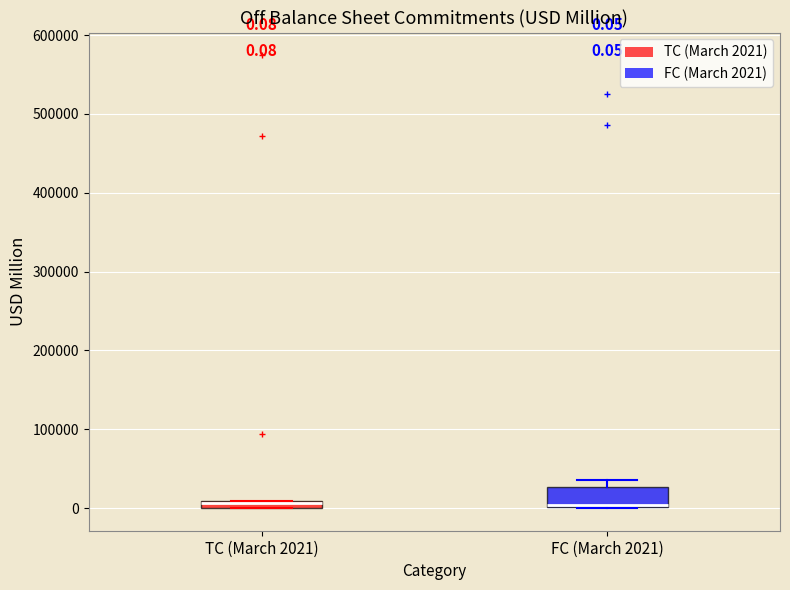

Which box is the tallest, from its lower edge to its upper edge?

FC (March 2021)